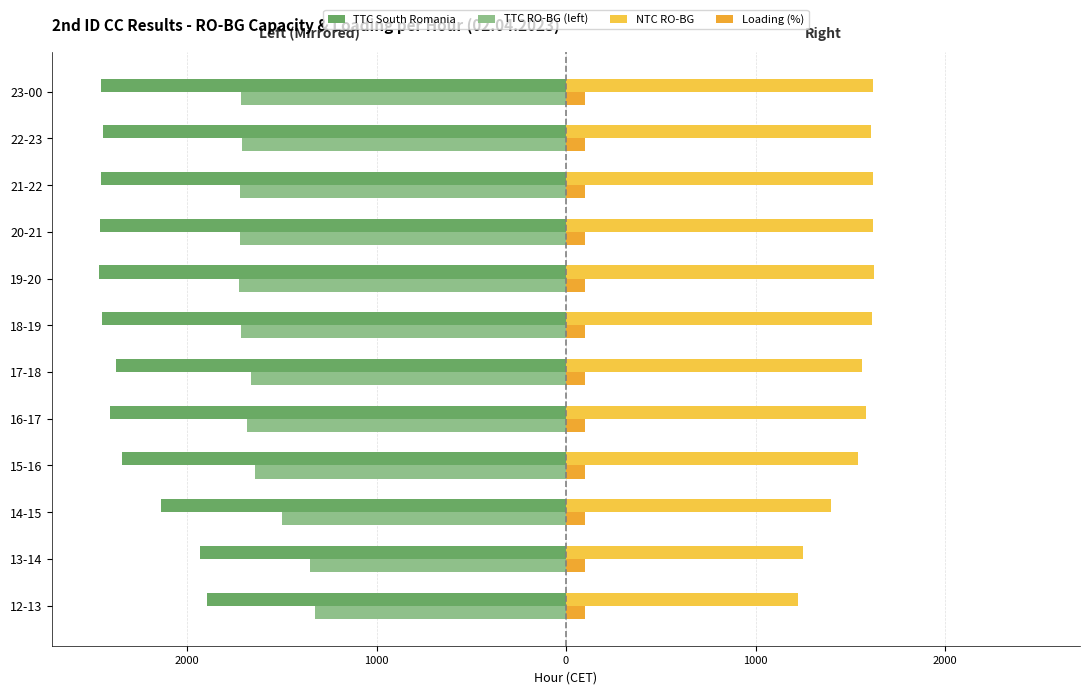

How many groups of bars are there?

12